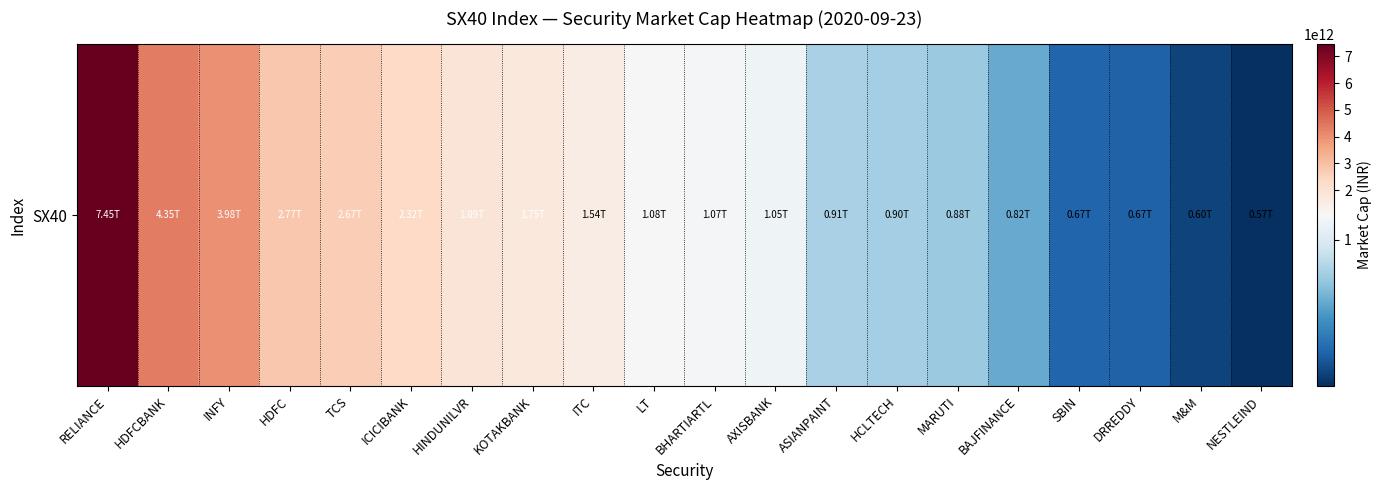

Rank the categories by value from highest to lowest.

RELIANCE, HDFCBANK, INFY, HDFC, TCS, ICICIBANK, HINDUNILVR, KOTAKBANK, ITC, LT, BHARTIARTL, AXISBANK, ASIANPAINT, HCLTECH, MARUTI, BAJFINANCE, SBIN, DRREDDY, M&M, NESTLEIND